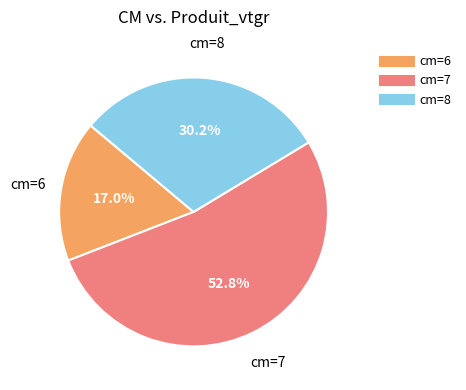

Is there a majority slice in this chart?

Yes